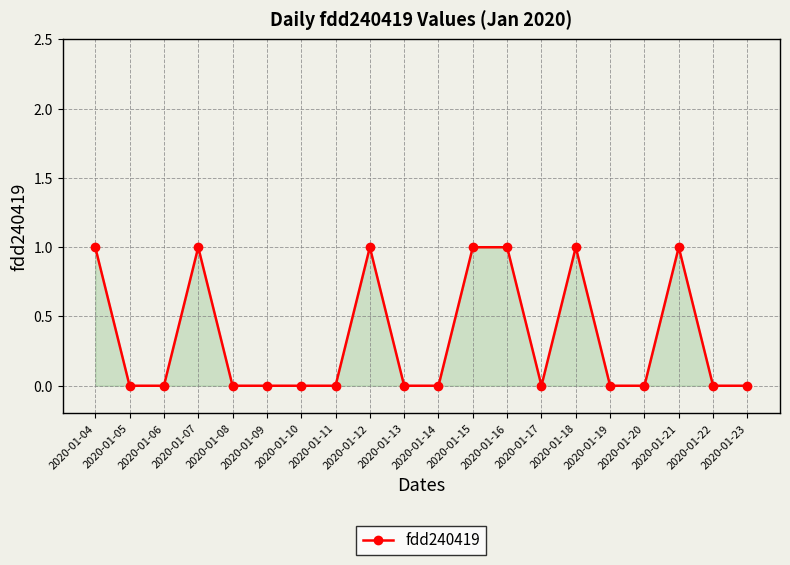

True or false: there are more than 2 points higher than both neighbors.

True